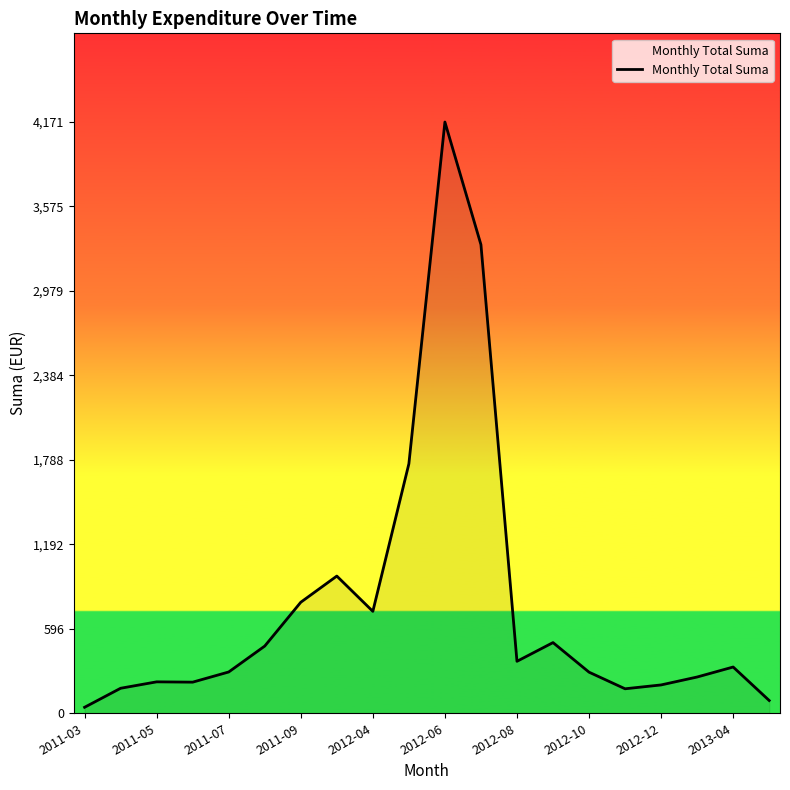

What is the maximum value shown in the chart?

4171.1